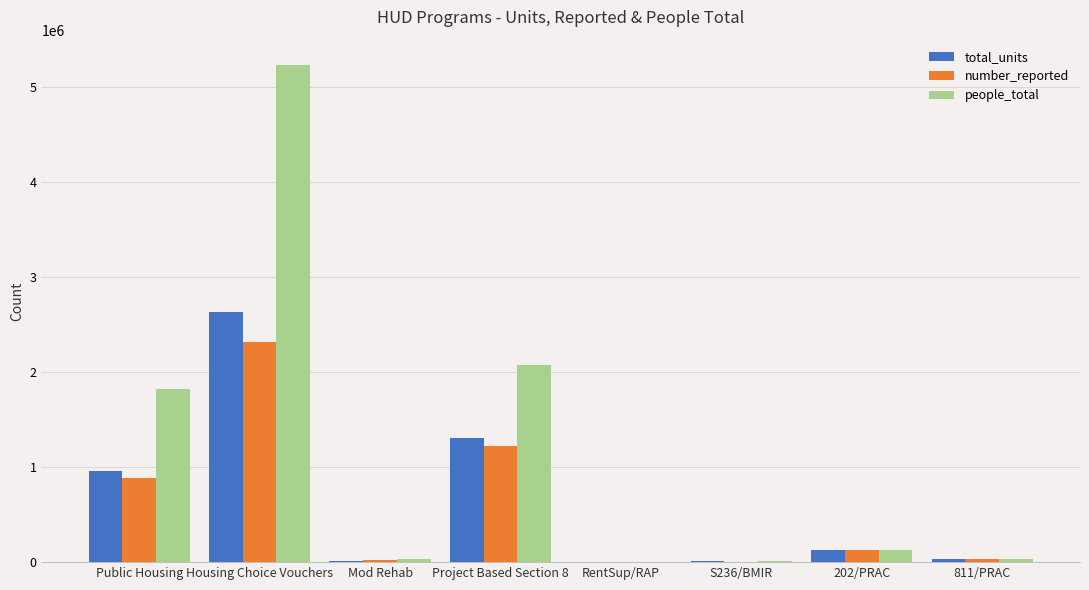

Which series changed the most between Project Based Section 8 and 202/PRAC?

people_total